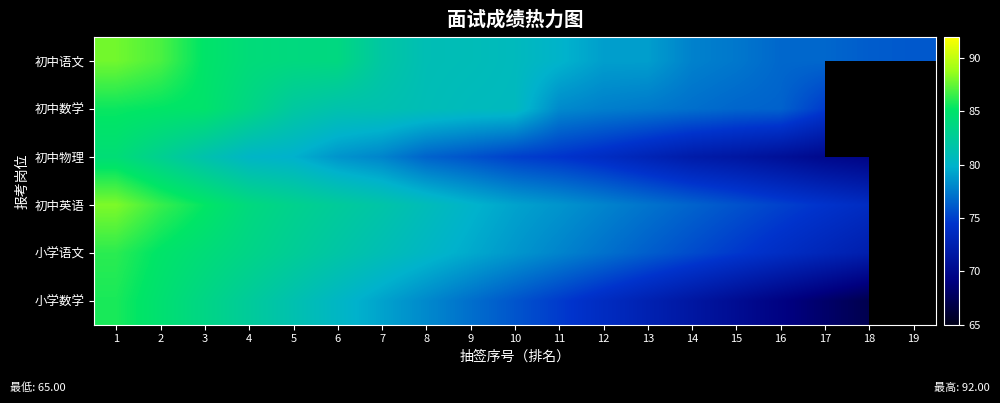

What is the maximum value shown in the chart?

88.1